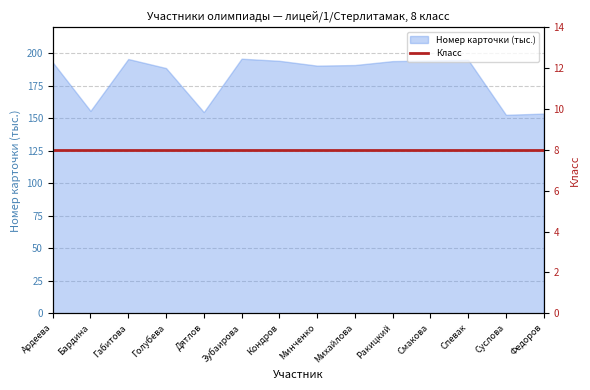

True or false: the data shows 152.7 at Суслова.

True